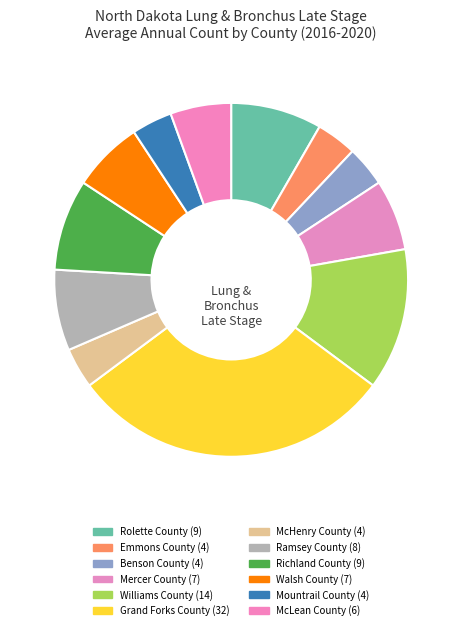

Does any single category account for the majority?

No